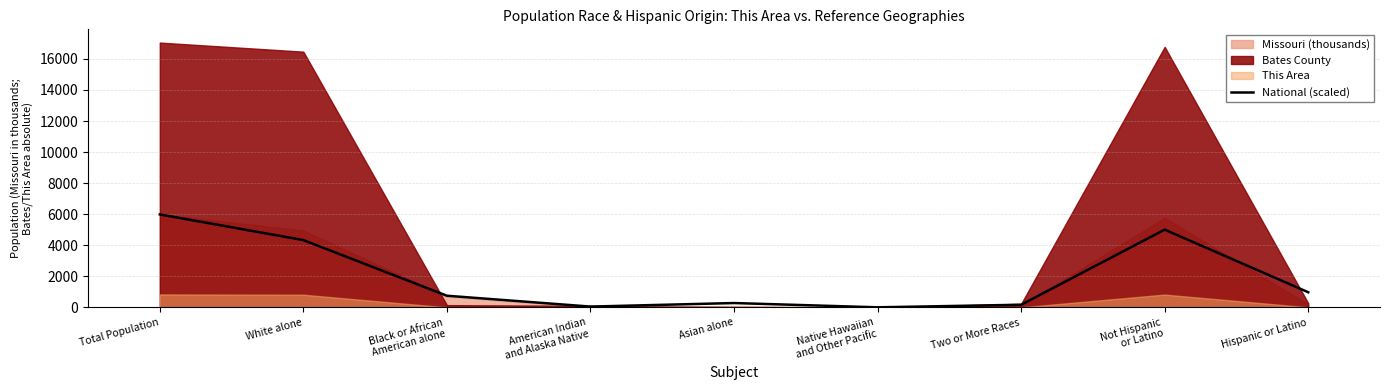

Where is the first local maximum?

Asian alone